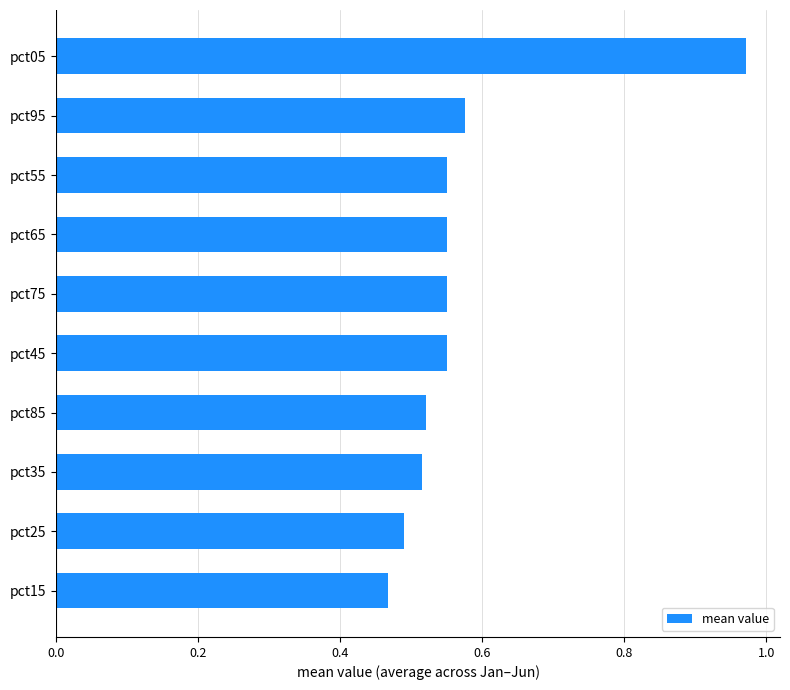

Does the chart contain stacked bars?

No